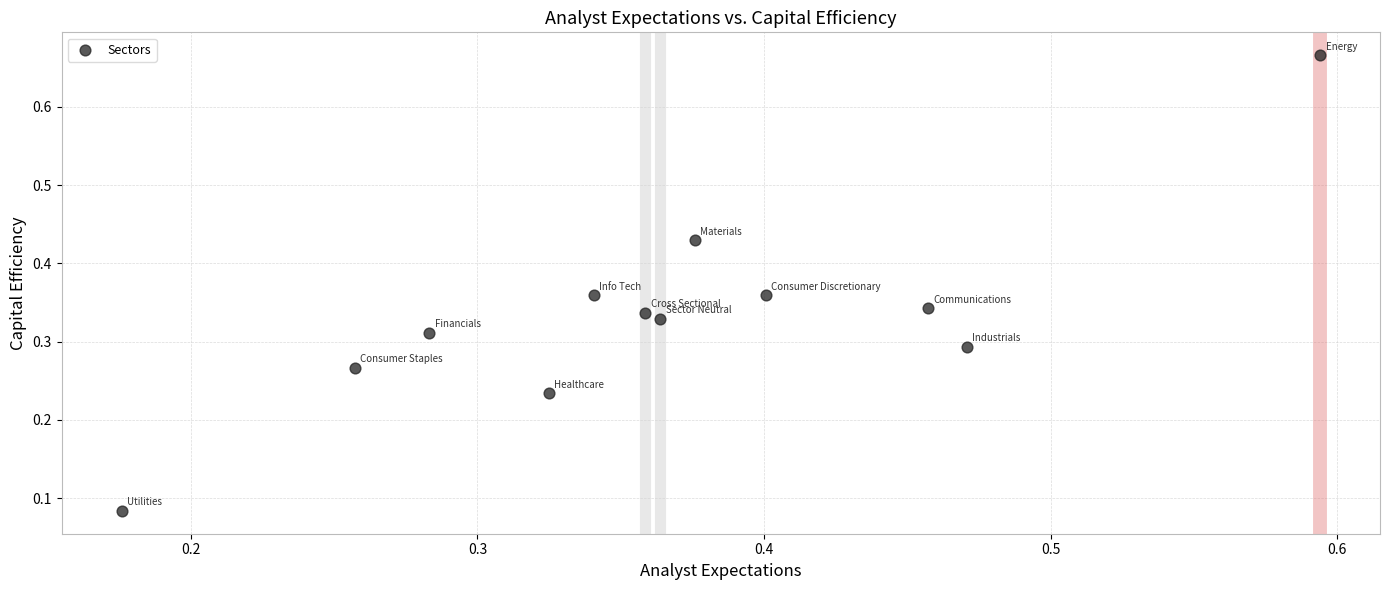

What is the range of Y values (max minus min)?

0.6